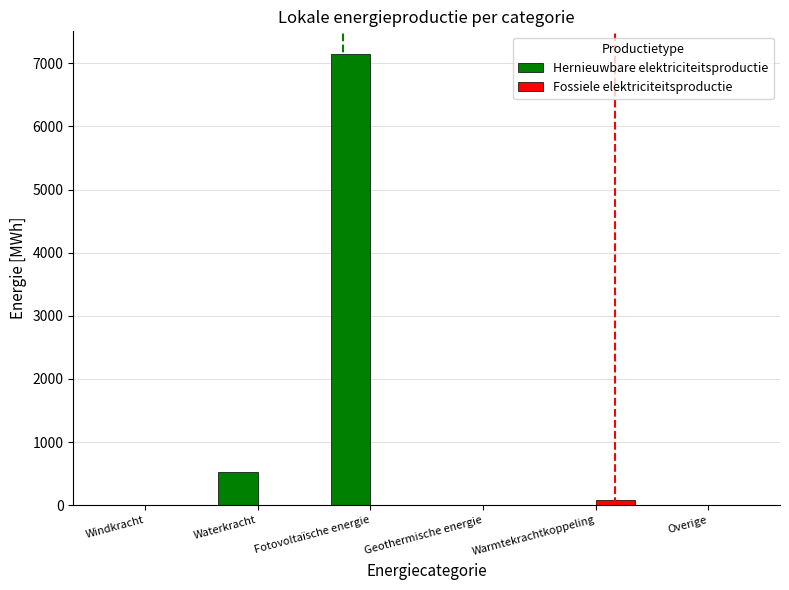

Are the bars grouped side by side (vs. stacked)?

Yes